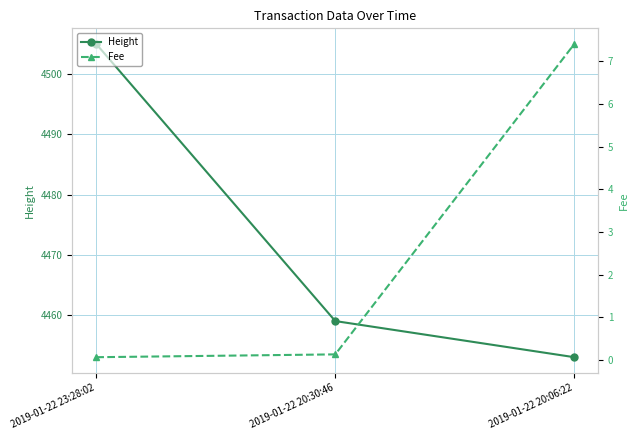

How many values in the Height series are below 4459?

1